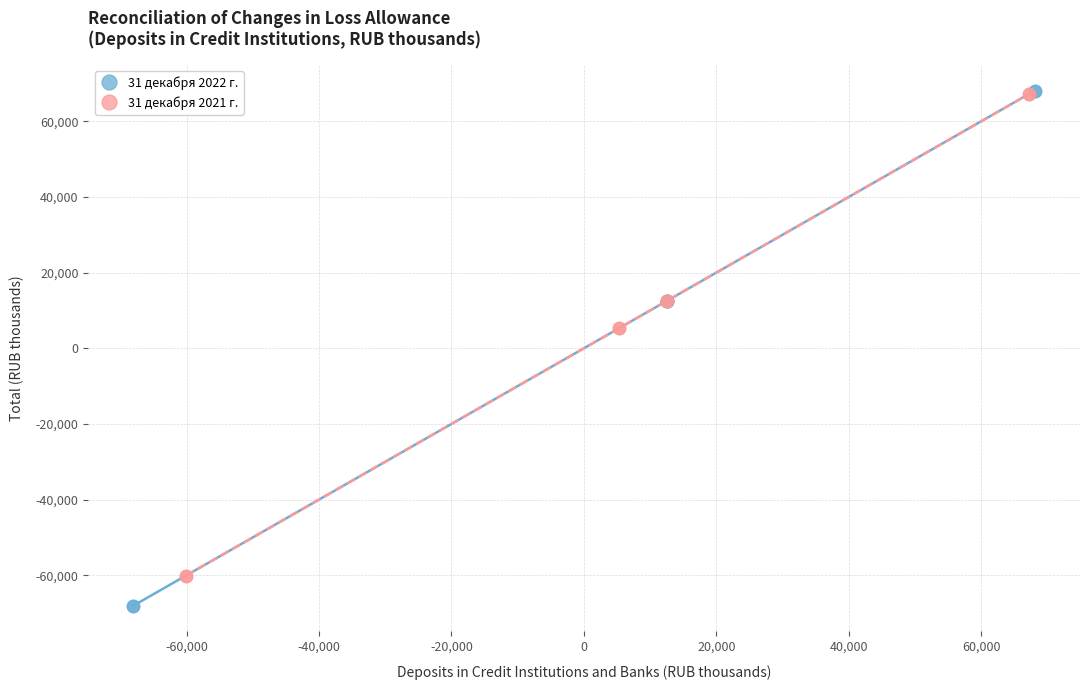

Which series has the largest Y range (max minus min)?

31 декабря 2022 г.